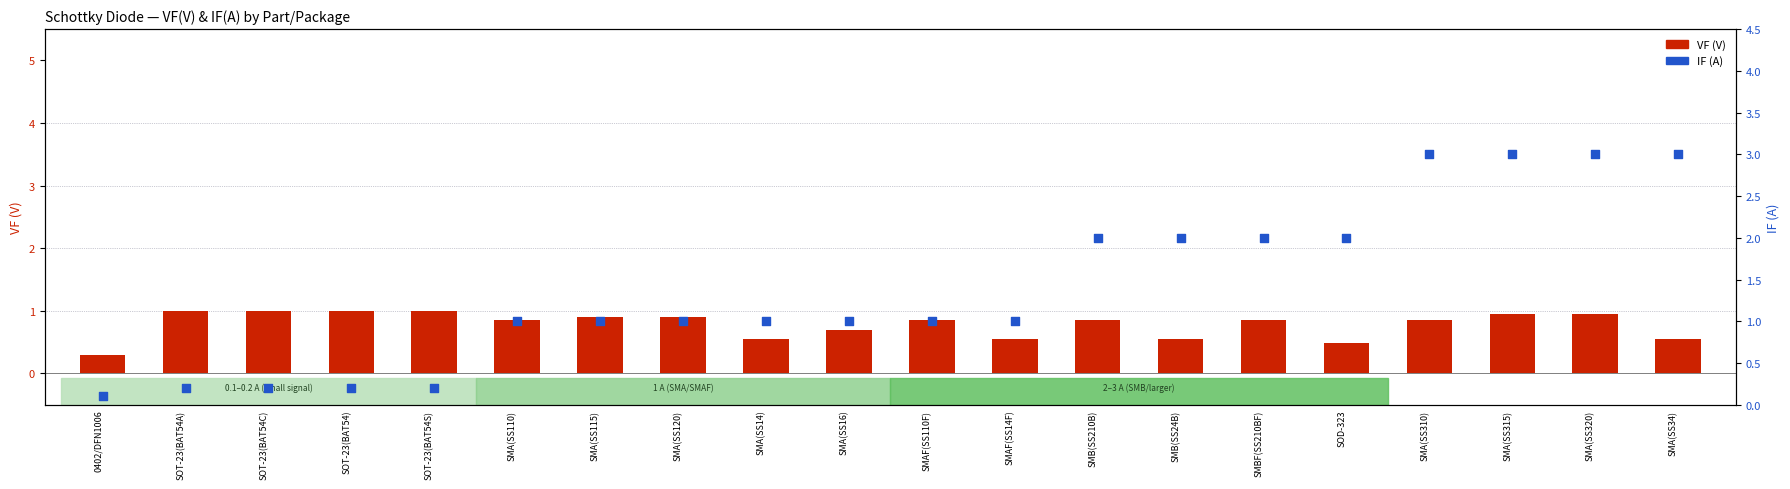

What is the total value across all series at SMA(SS14)?

1.6